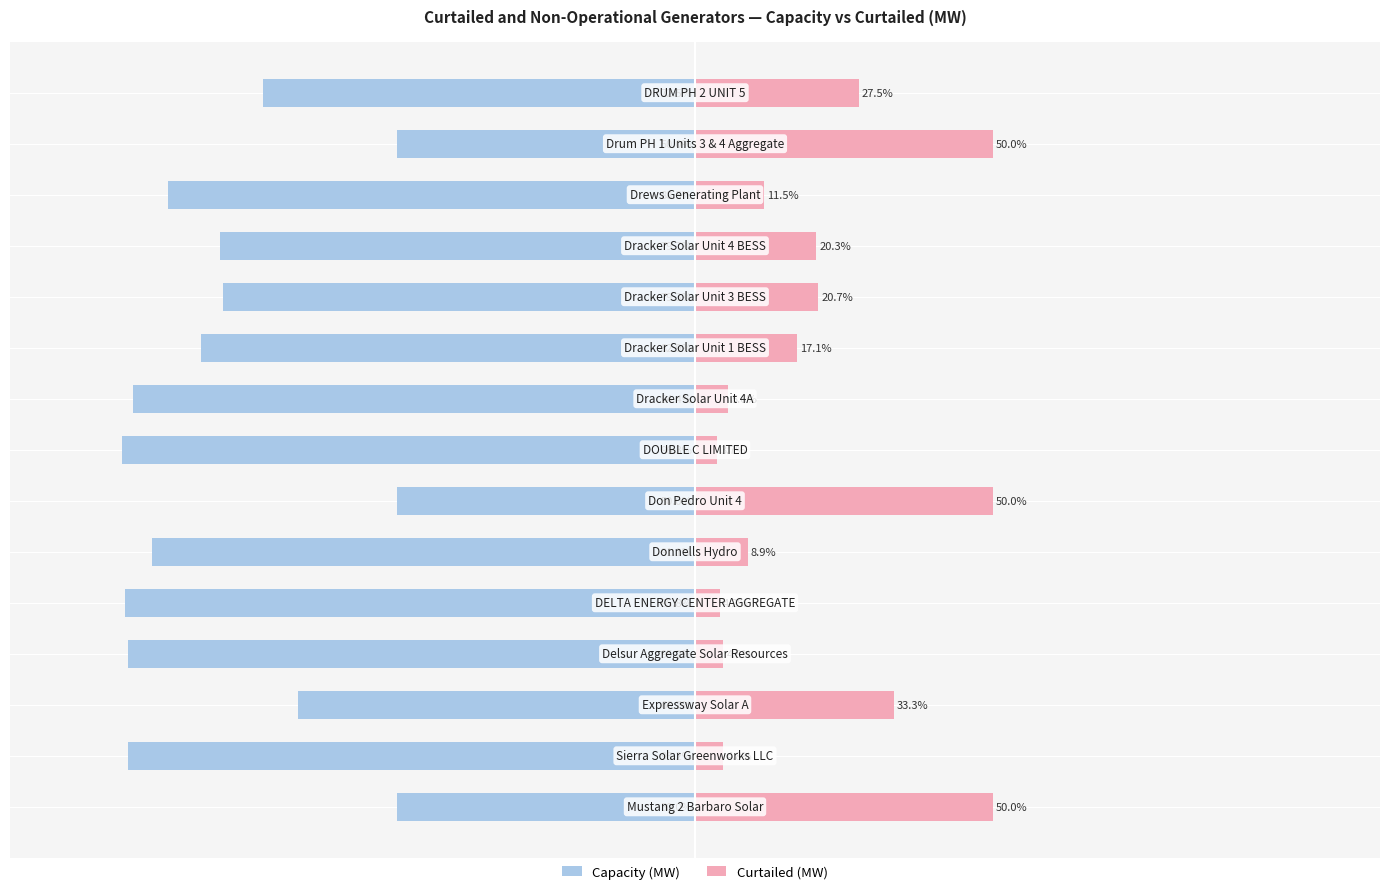

Reading left to right, what are all the values shown in this chart?

Capacity (MW): 0=-50.0	1=-95.2	2=-66.7	3=-95.2	4=-95.8	5=-91.1	6=-50.0	7=-96.3	8=-94.4	9=-82.9	10=-79.3	11=-79.7	12=-88.5	13=-50.0	14=-72.5
Curtailed (MW): 0=50.0	1=4.8	2=33.3	3=4.8	4=4.2	5=8.9	6=50.0	7=3.7	8=5.6	9=17.1	10=20.7	11=20.3	12=11.5	13=50.0	14=27.5